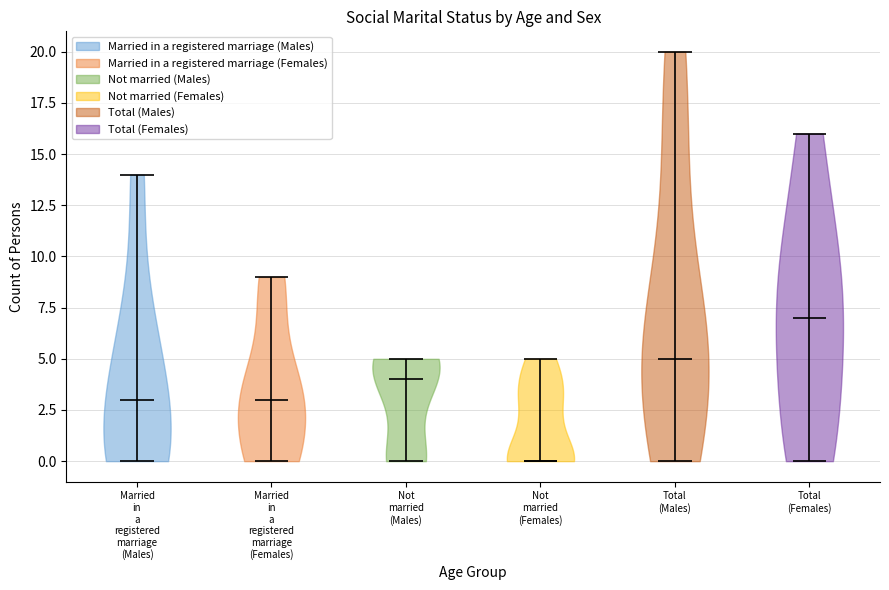

Reading left to right, read every violin against the y-axis: where its median line is, and the lowest and highest points it reaches. The values are not printed on the chart, so give them approximately, as read against the axis.

Married in a registered marriage (Males): median line 3, lowest point 0, highest point 14
Married in a registered marriage (Females): median line 3, lowest point 0, highest point 9
Not married (Males): median line 4, lowest point 0, highest point 5
Not married (Females): median line 0, lowest point 0, highest point 5
Total (Males): median line 5, lowest point 0, highest point 20
Total (Females): median line 7, lowest point 0, highest point 16